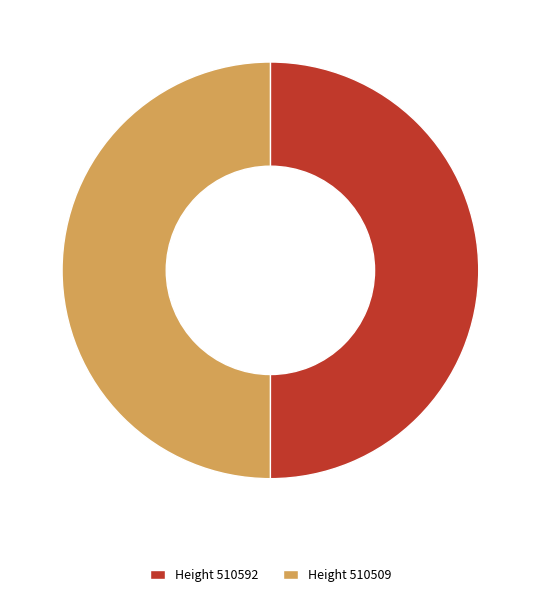

Approximately how many times larger is the value at Height 510509 compared to Height 510592?

1.0